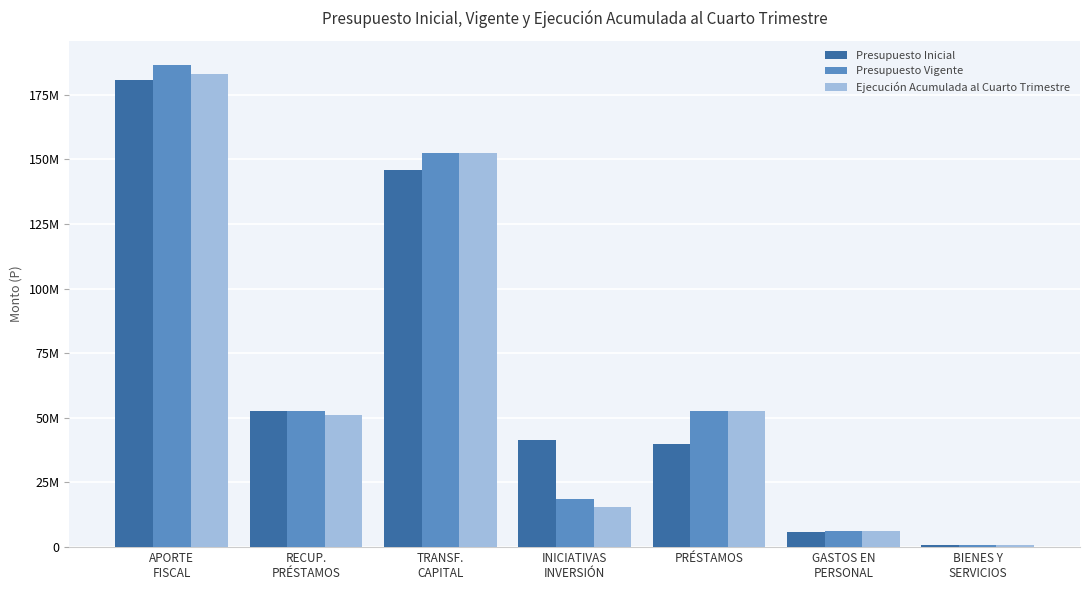

List the series in order of their overall mean, lowest first.

Ejecución Acumulada al Cuarto Trimestre, Presupuesto Inicial, Presupuesto Vigente